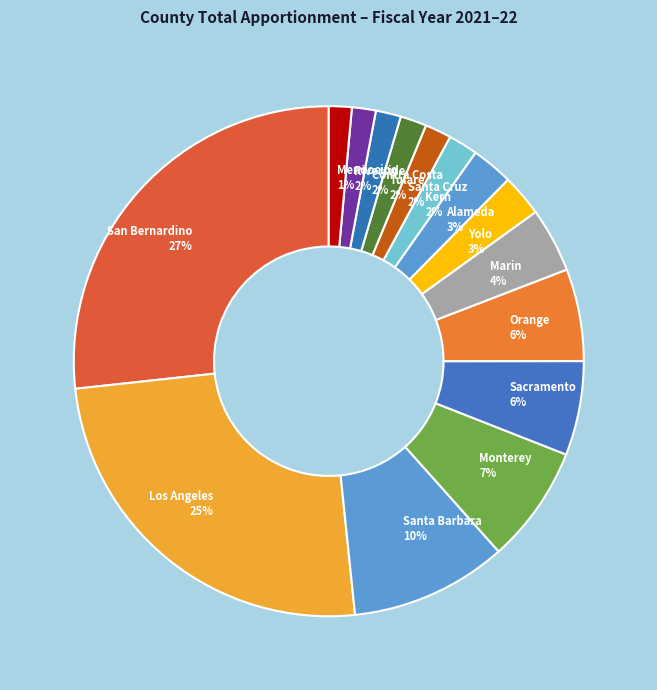

To the nearest percent, what is the difference between the San Bernardino and Santa Barbara slice percentages?

17%